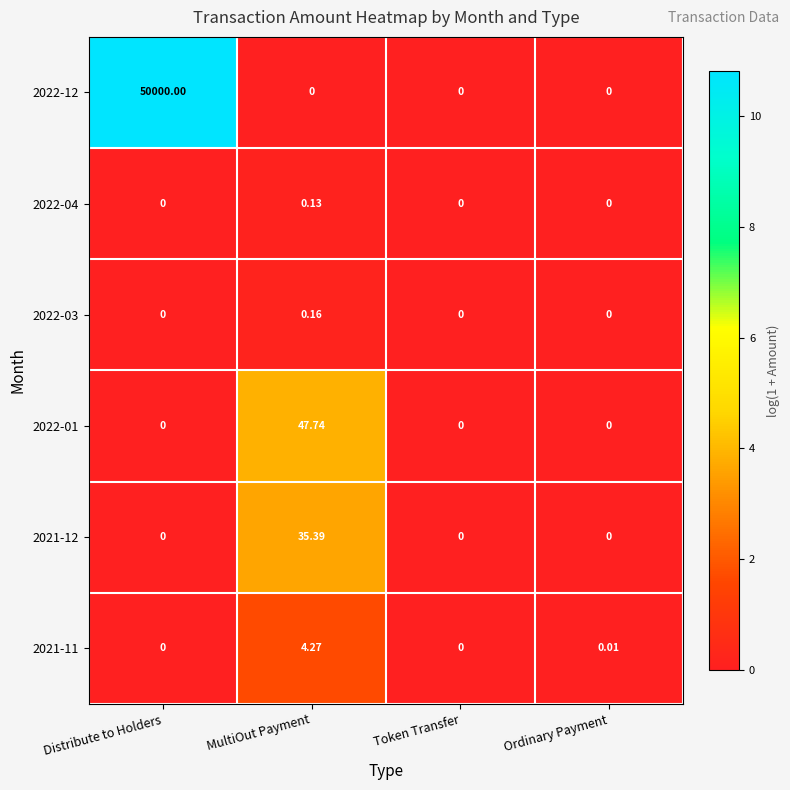

Which label corresponds to the largest value in the chart?

Distribute to Holders